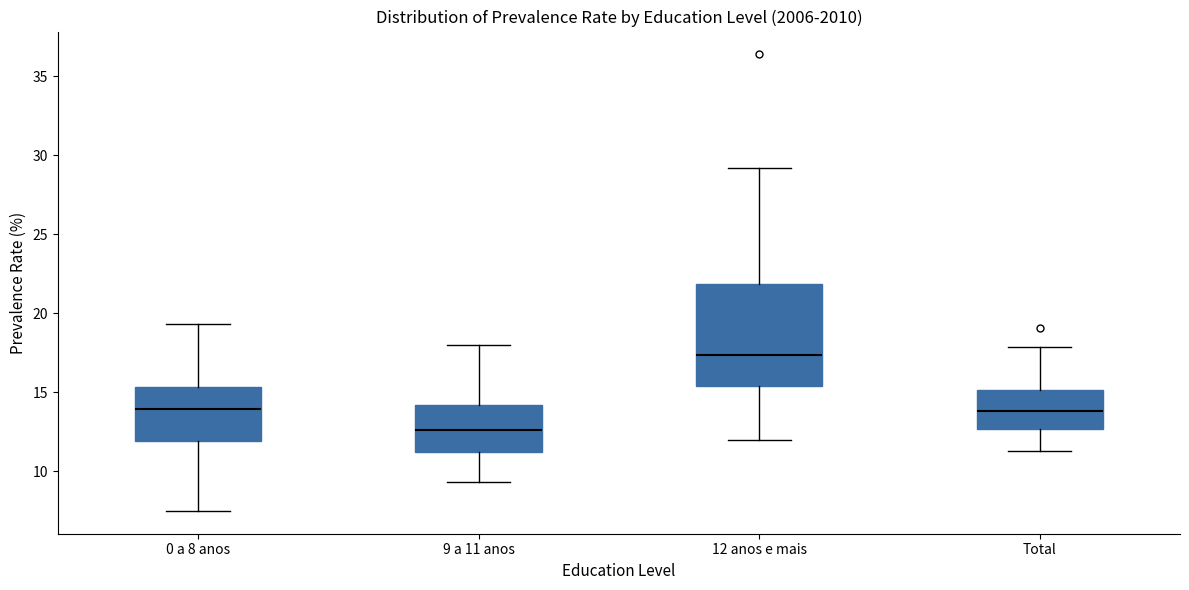

Comparing the boxes themselves (not the whiskers), which one is the tallest?

12 anos e mais